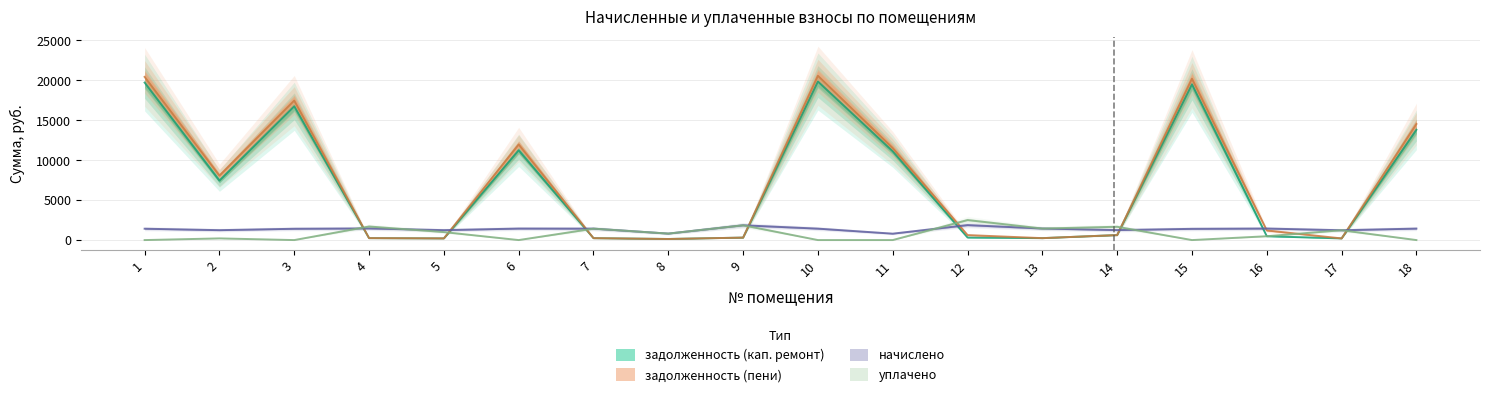

How many series are shown in this chart?

4